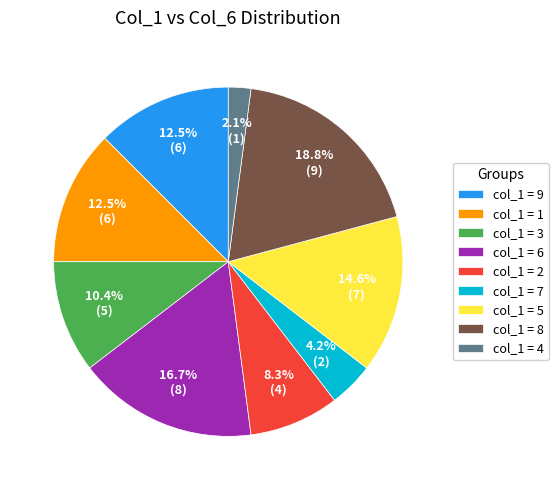

Which has a higher value, col_1 = 8 or col_1 = 4?

col_1 = 8